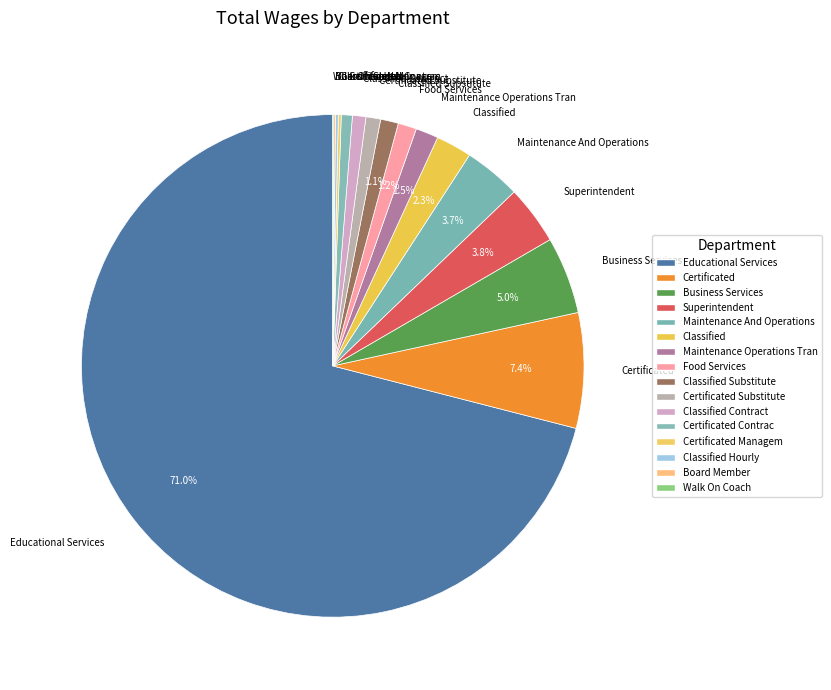

Approximately how many times larger is the value at Superintendent compared to Business Services?

0.8